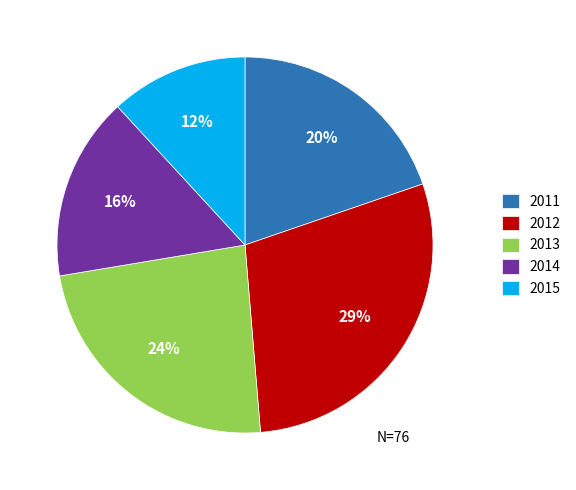

How many segments does this pie chart have?

5